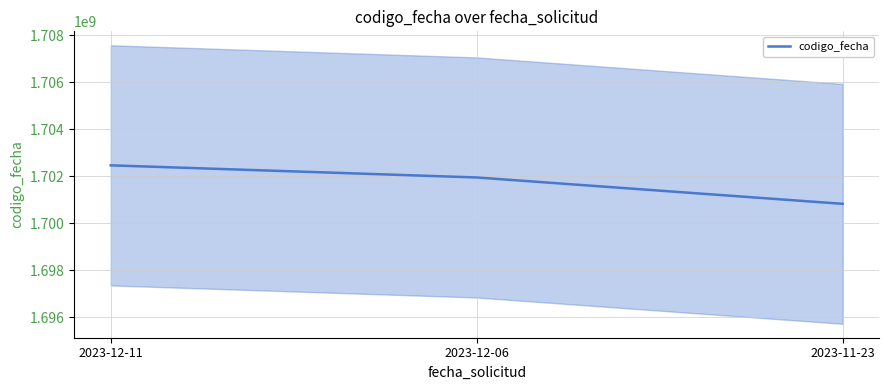

What is the change in value from 2023-12-11 to 2023-12-06?

-515823